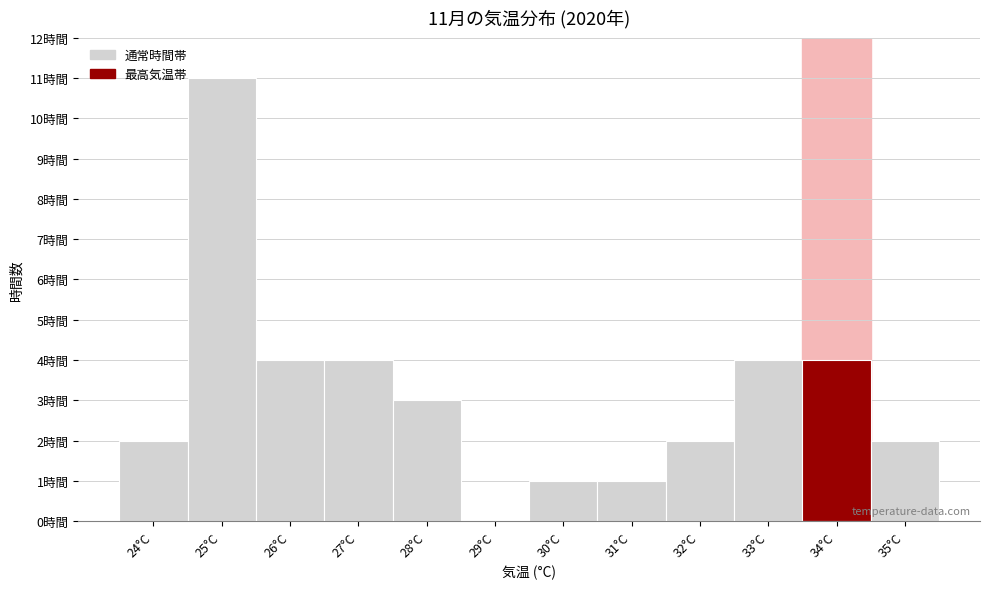

What is the change in value from 25°C to 29°C?

-11